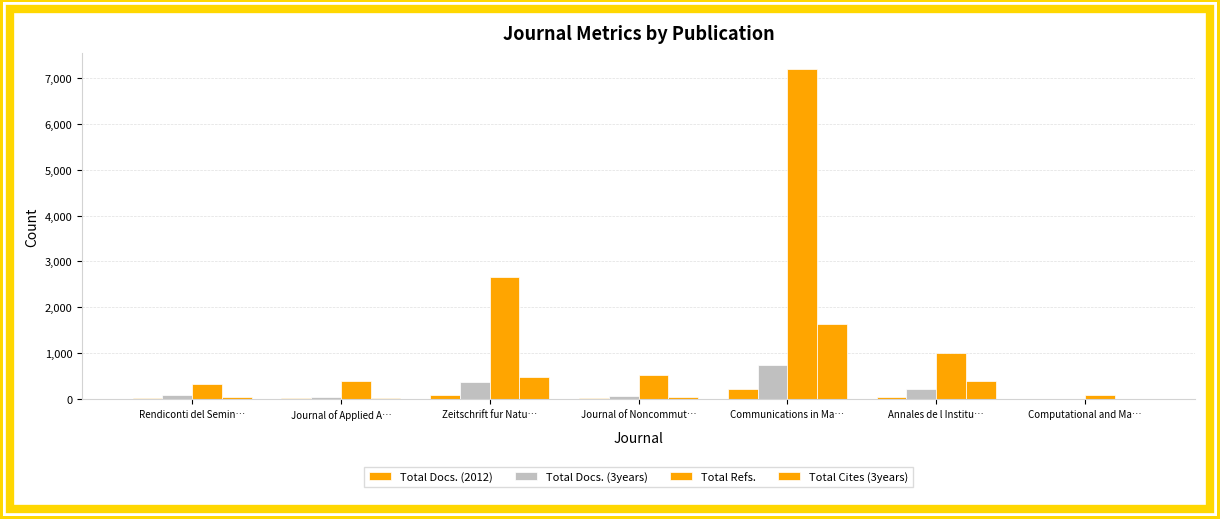

What is the maximum value shown in the chart?

7187